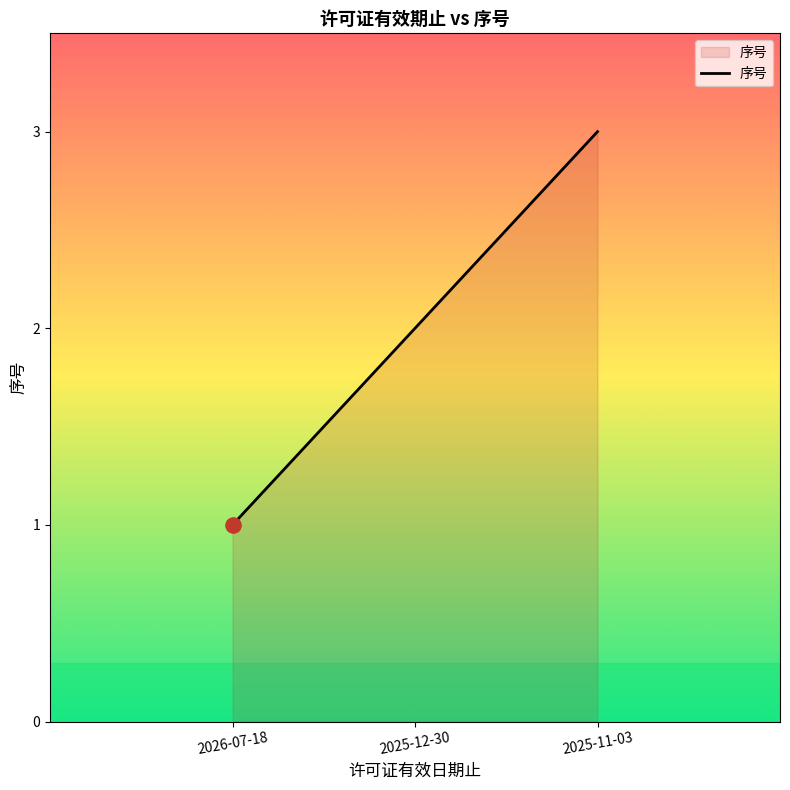

What is the change in value from 2026-07-18 to 2025-11-03?

+2